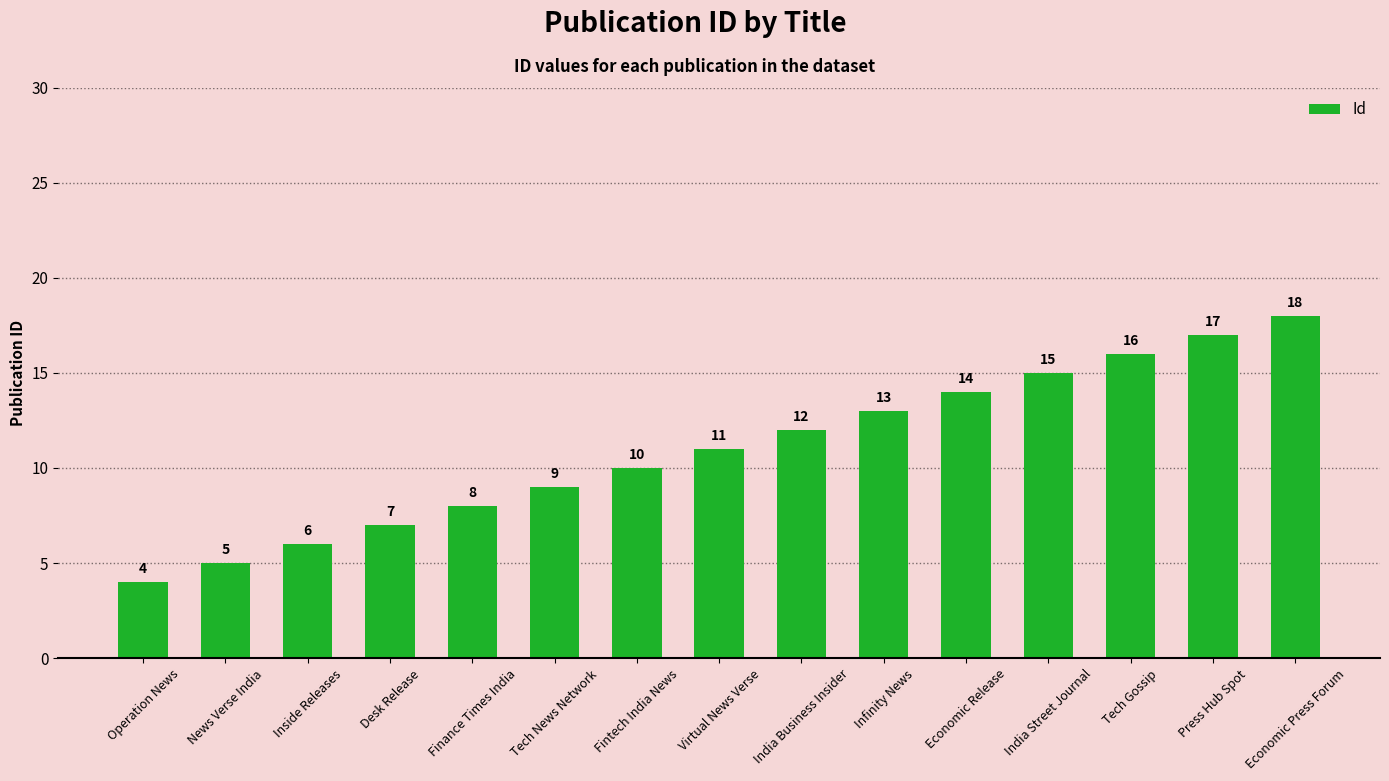

What is the sum of the values at Finance Times India and Economic Press Forum?

26